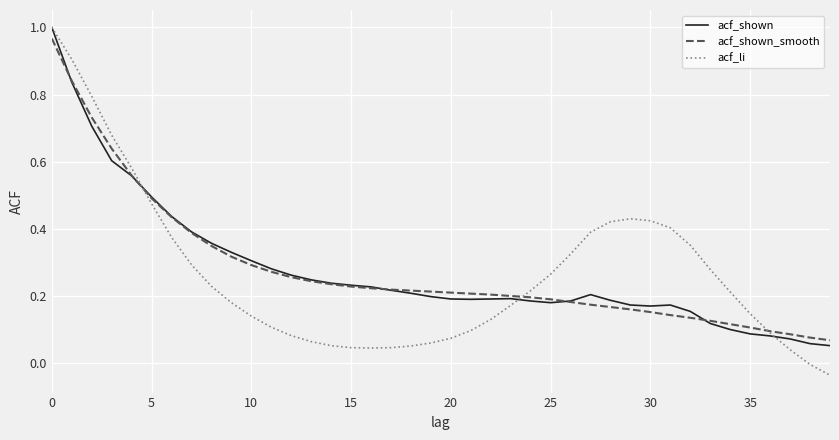

True or false: acf_li and acf_shown intersect in this chart.

True